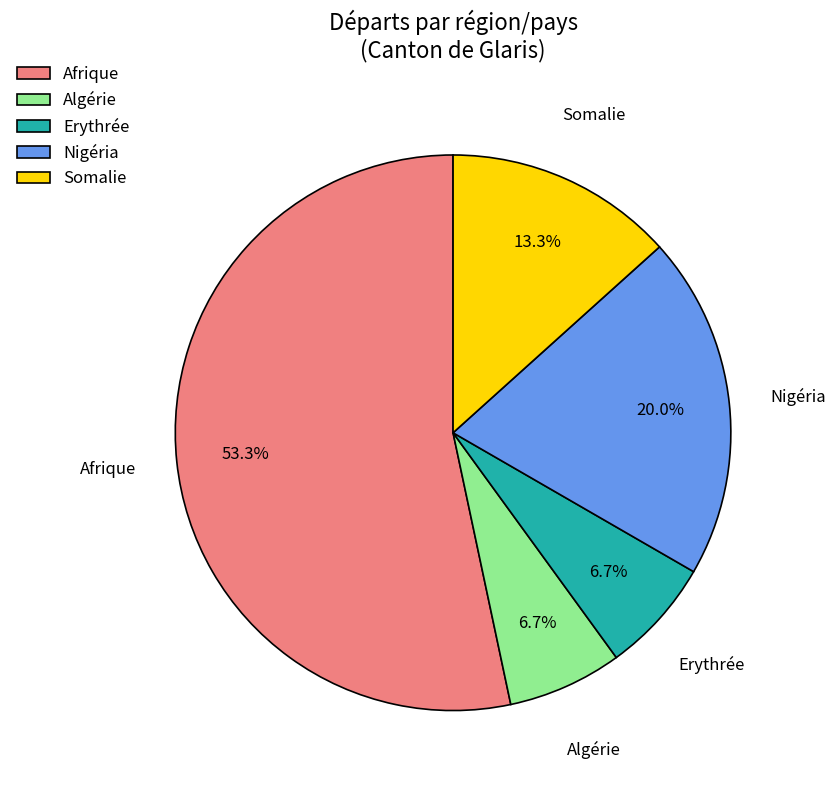

What is the total percentage of Nigéria and Somalie?

33.3%